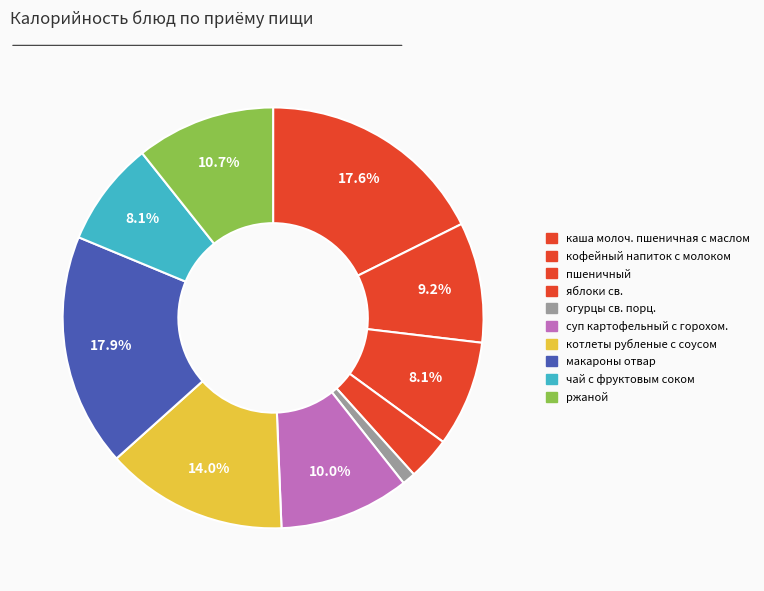

Count the number of slices in the pie.

10